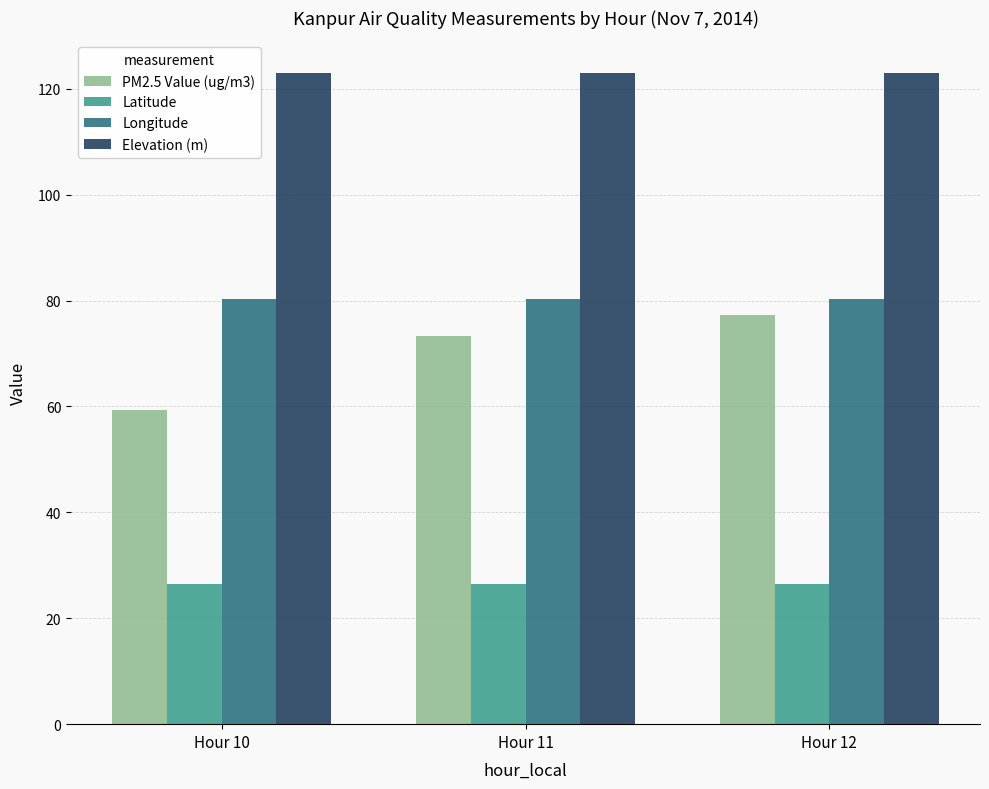

Does the chart contain stacked bars?

No